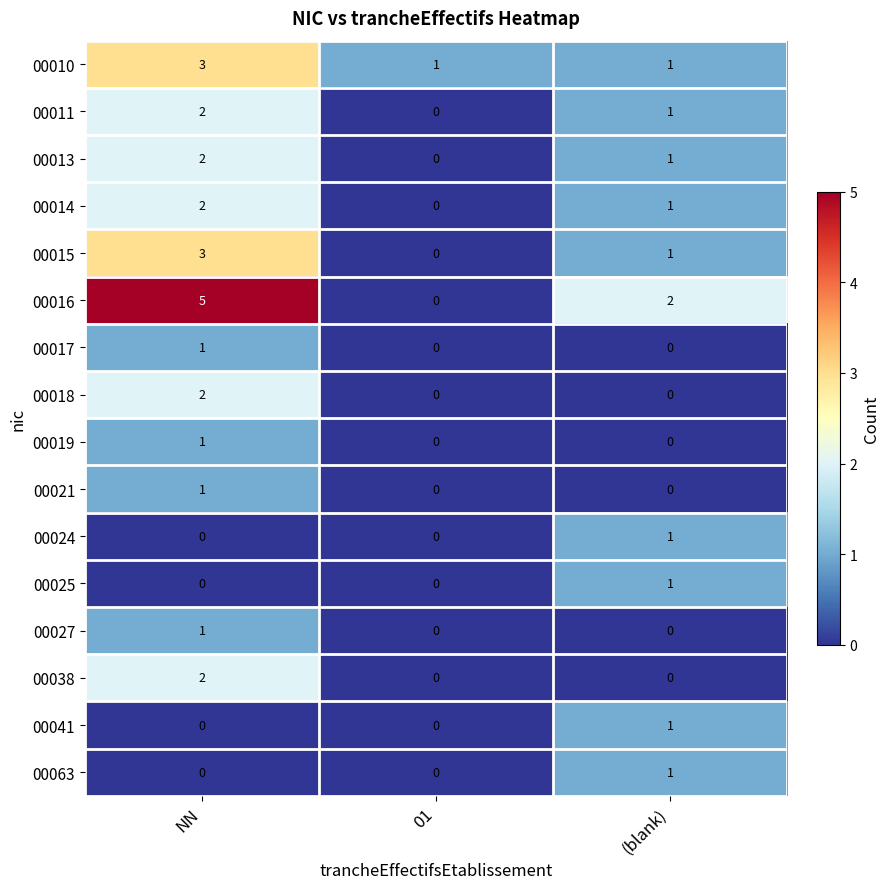

What is the total value across all series at (blank)?

11